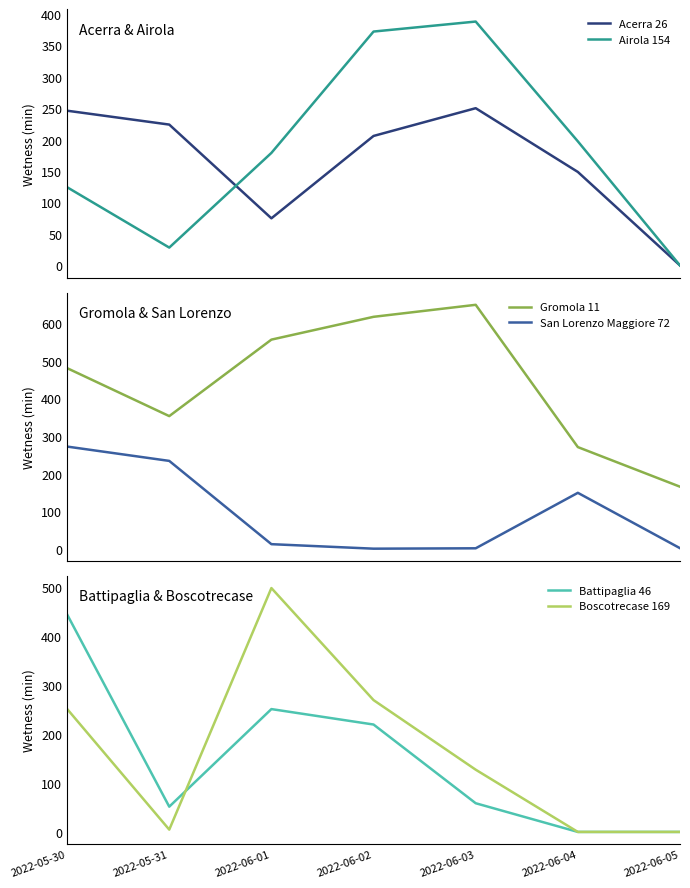

What is the difference between the Gromola 11 values at 2022-05-30 and 2022-06-01?

76.0